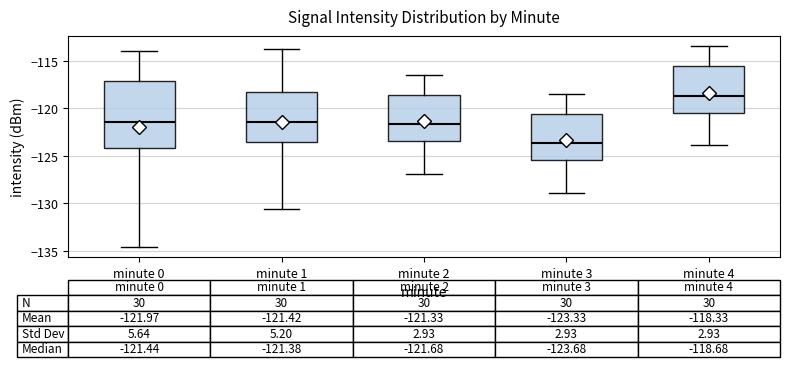

Which box is the tallest, from its lower edge to its upper edge?

minute 0